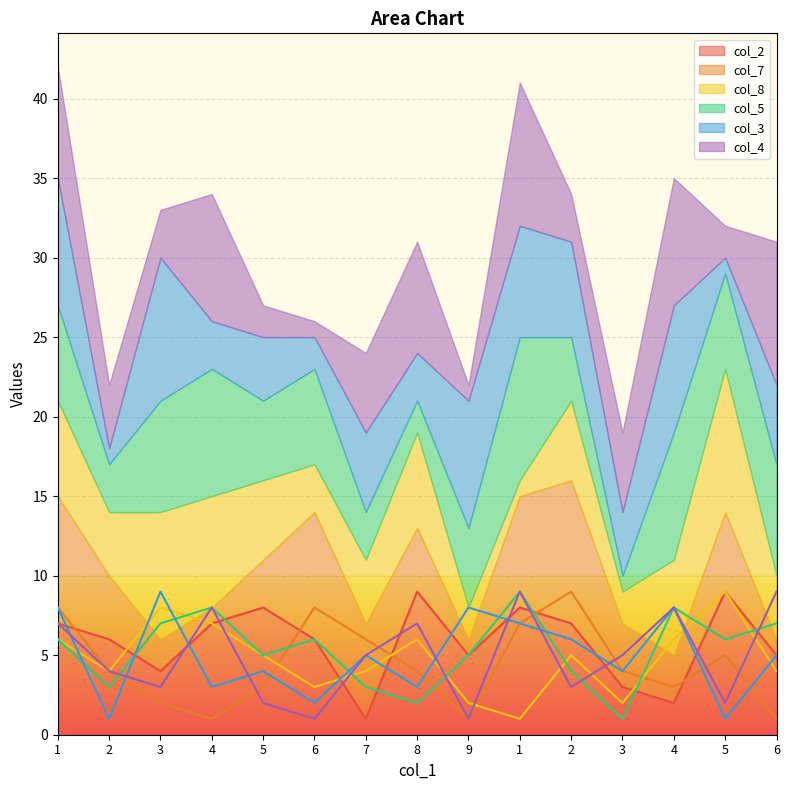

How many interior local peaks does the col_2 series have?

4